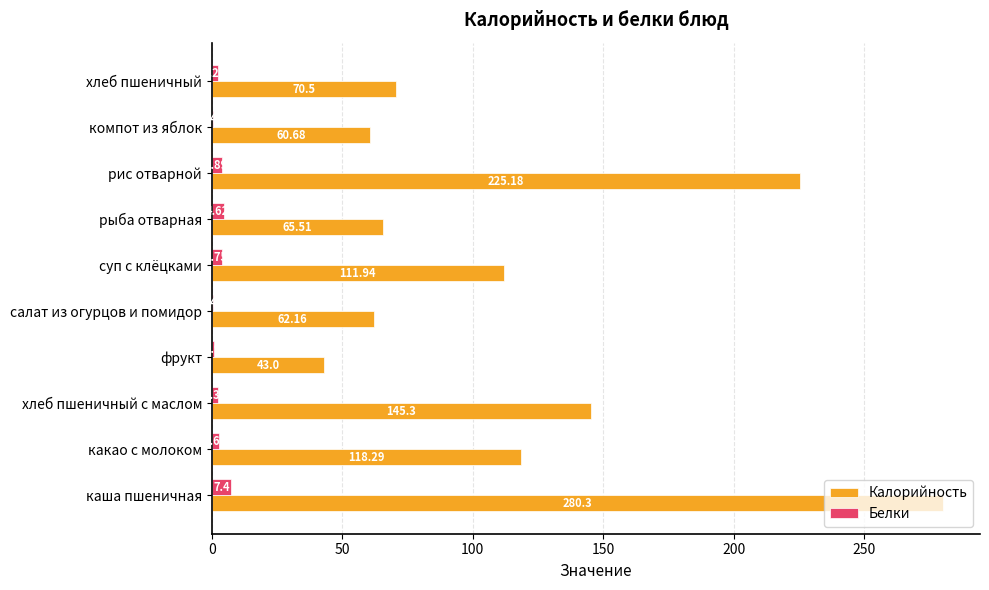

Is the value of Калорийность at рис отварной greater than the value of Белки at рис отварной?

Yes